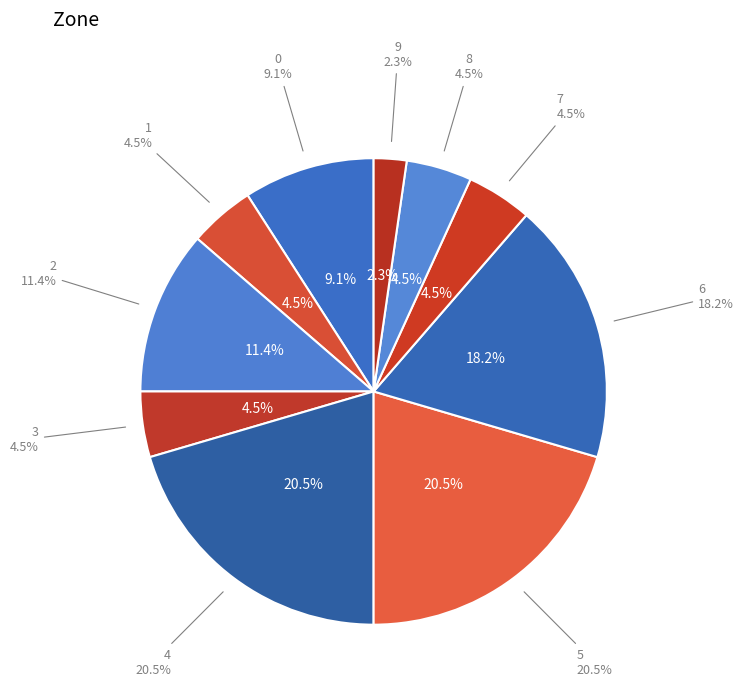

How many slices are in this pie chart?

10